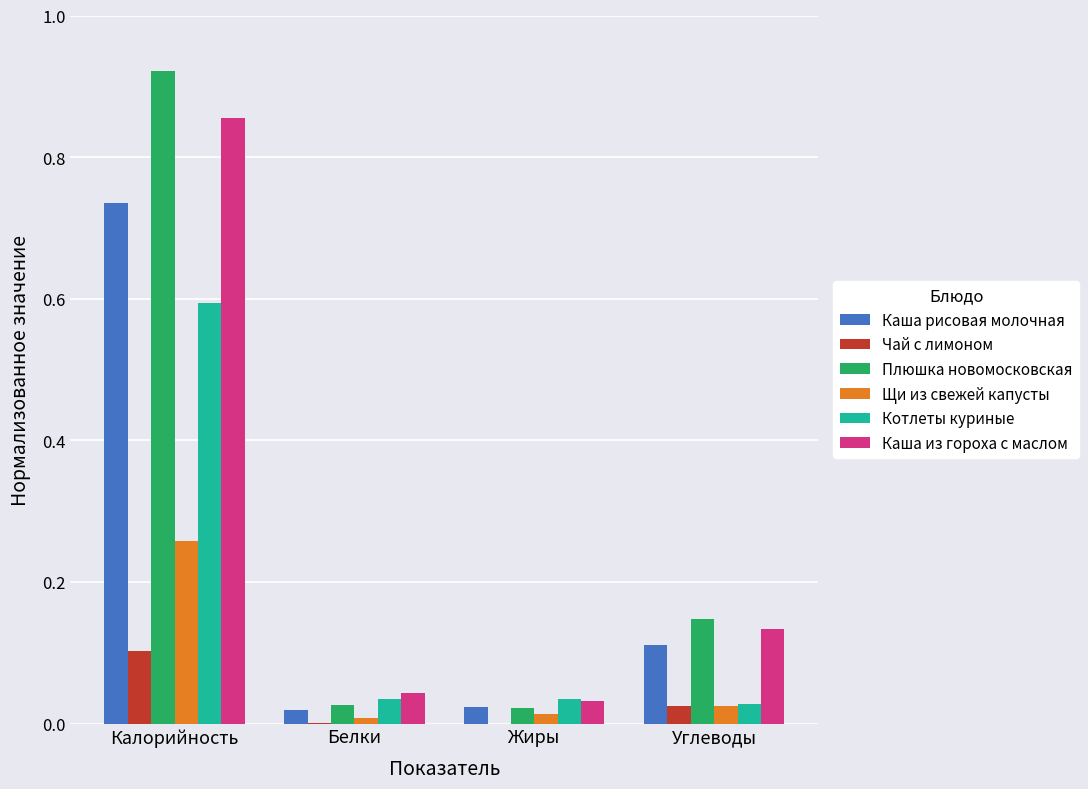

Which series changed the most between Калорийность and Жиры?

Плюшка новомосковская